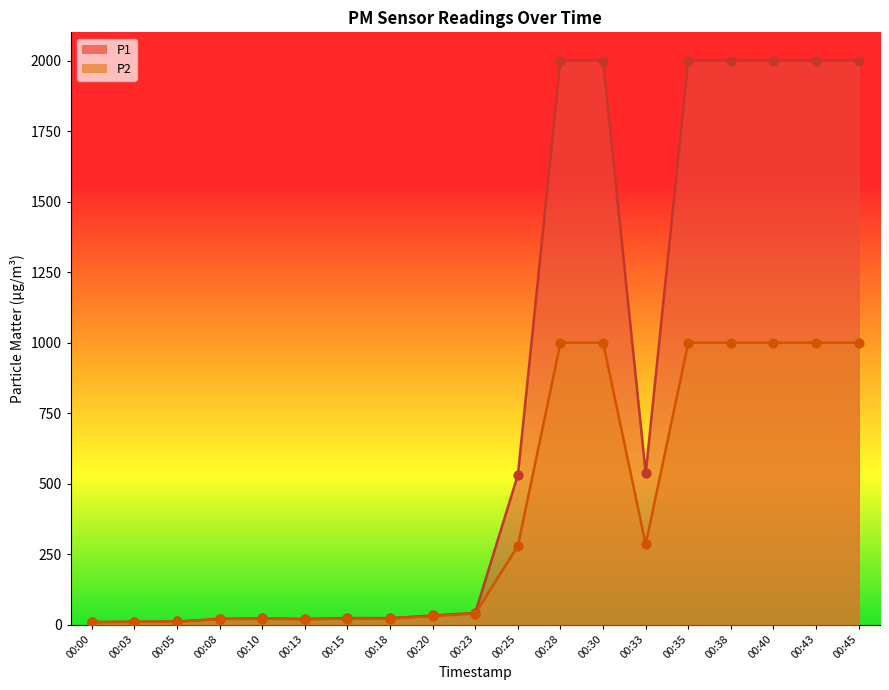

Which series contains the lowest Y value?

P2